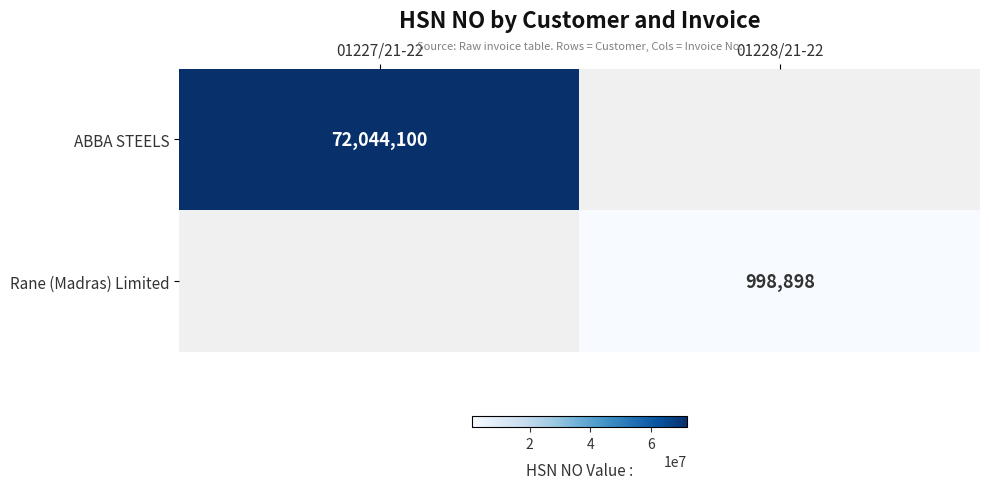

Is the value of Rane (Madras) Limited at 01228/21-22 greater than the value of ABBA STEELS at 01227/21-22?

No